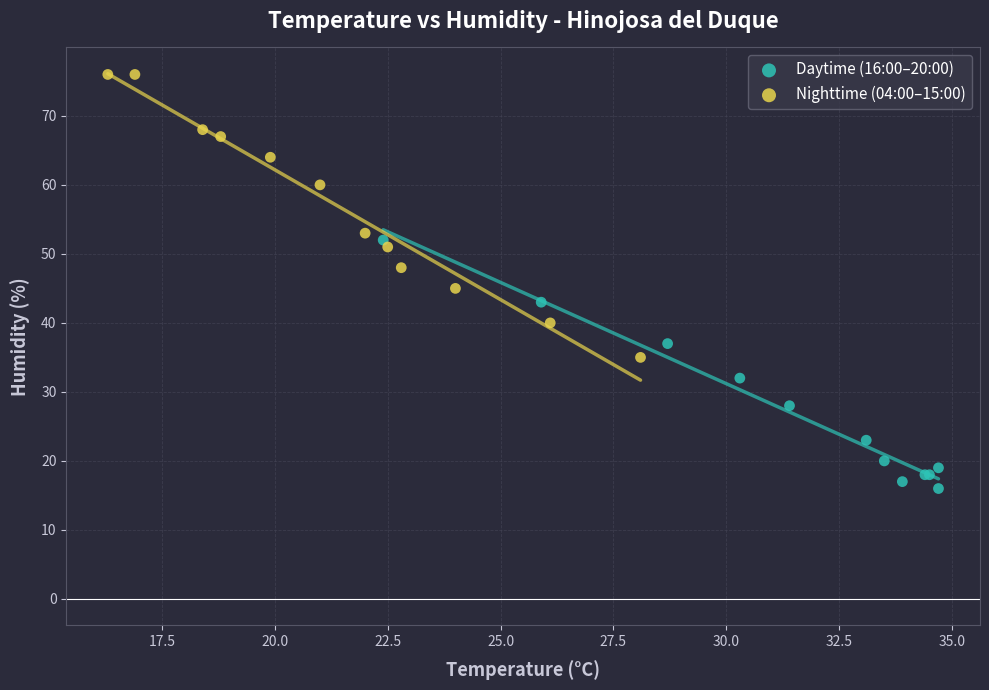

Which series reaches the maximum Y coordinate?

Nighttime (04:00–15:00)